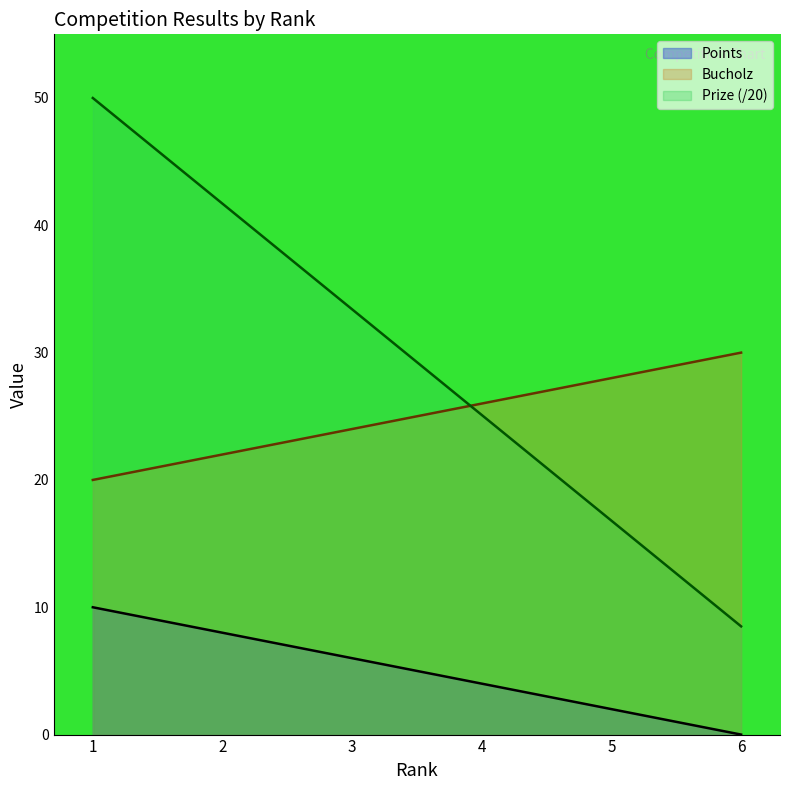

The Prize (/20) series shows 4.3 at 6. True or false?

False